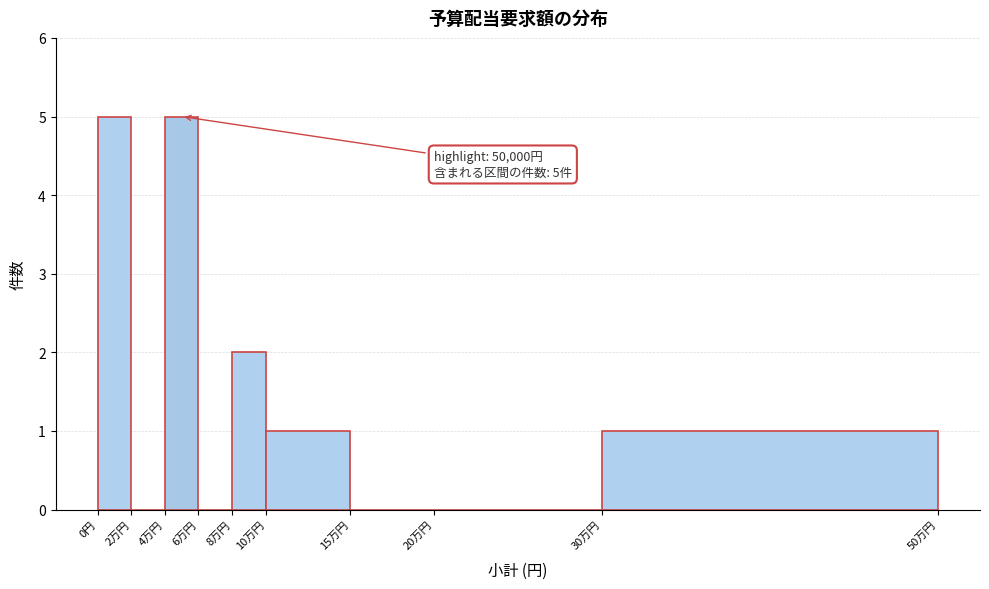

Reading left to right, extract all data points from this chart.

0円=5	2万円=0	4万円=5	6万円=0	8万円=2	10万円=1	15万円=0	20万円=0	30万円=1